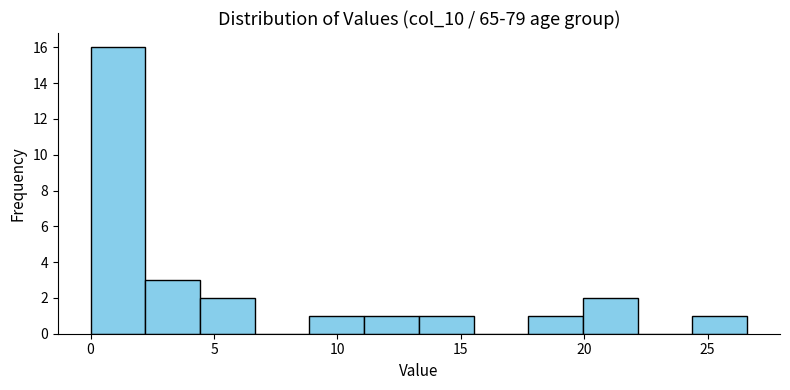

How tall is the bar that spans 4.5 to 6.5 on the x-axis? Neither the bar edges nor the heights are printed on the chart, so give them approximately, as read against the axes.

2